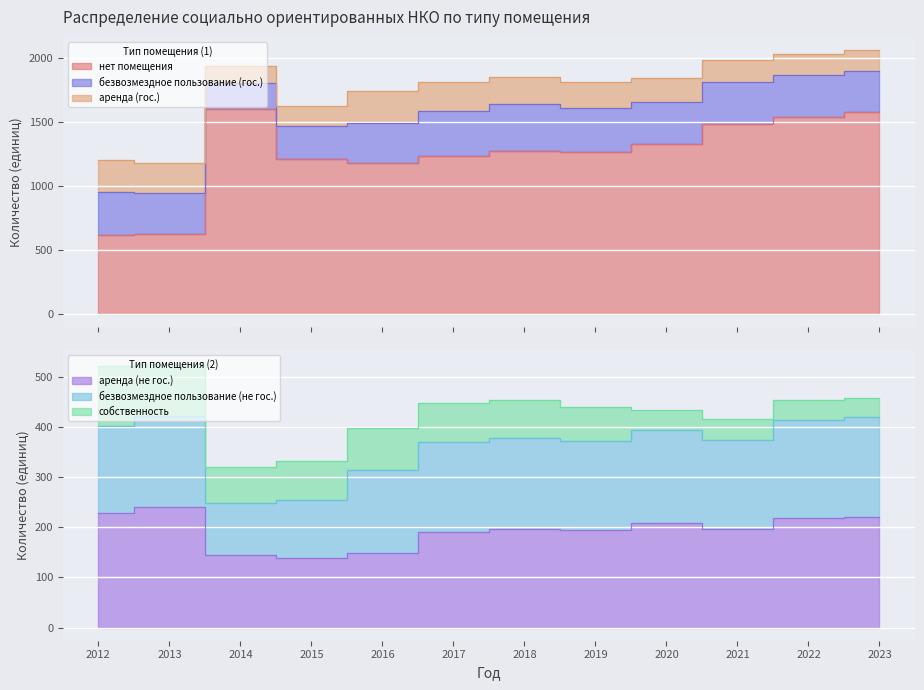

What is the difference between the аренда (гос.) values at 2023 and 2015?

9